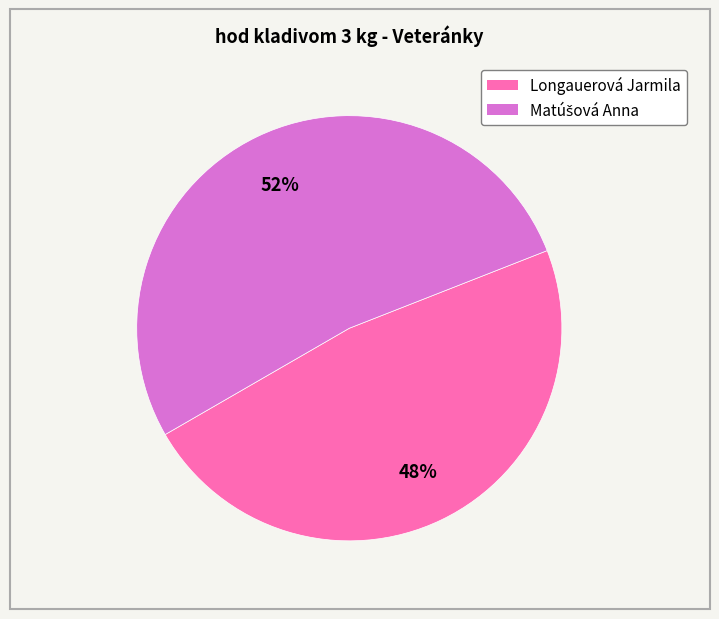

True or false: Longauerová Jarmila accounts for 54% of the total.

False